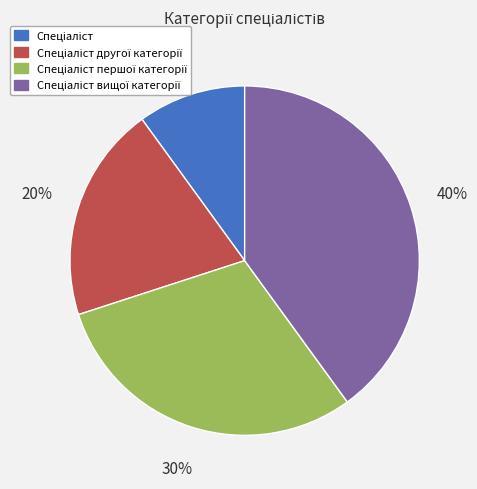

Is there any slice that represents more than half of the pie?

No